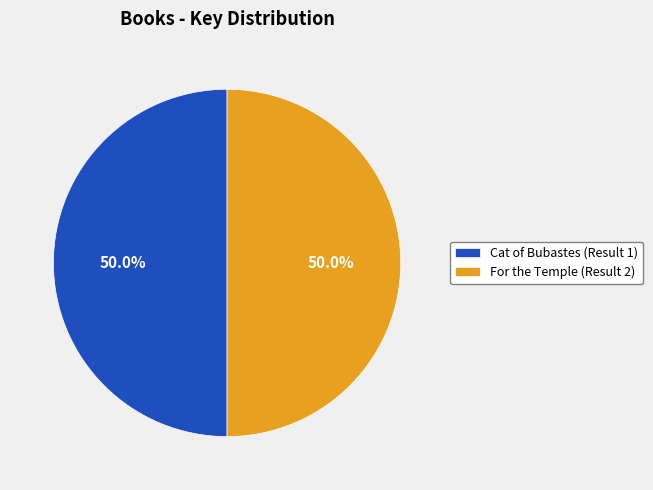

What portion of the pie excludes For the Temple (Result 2)?

50.0%